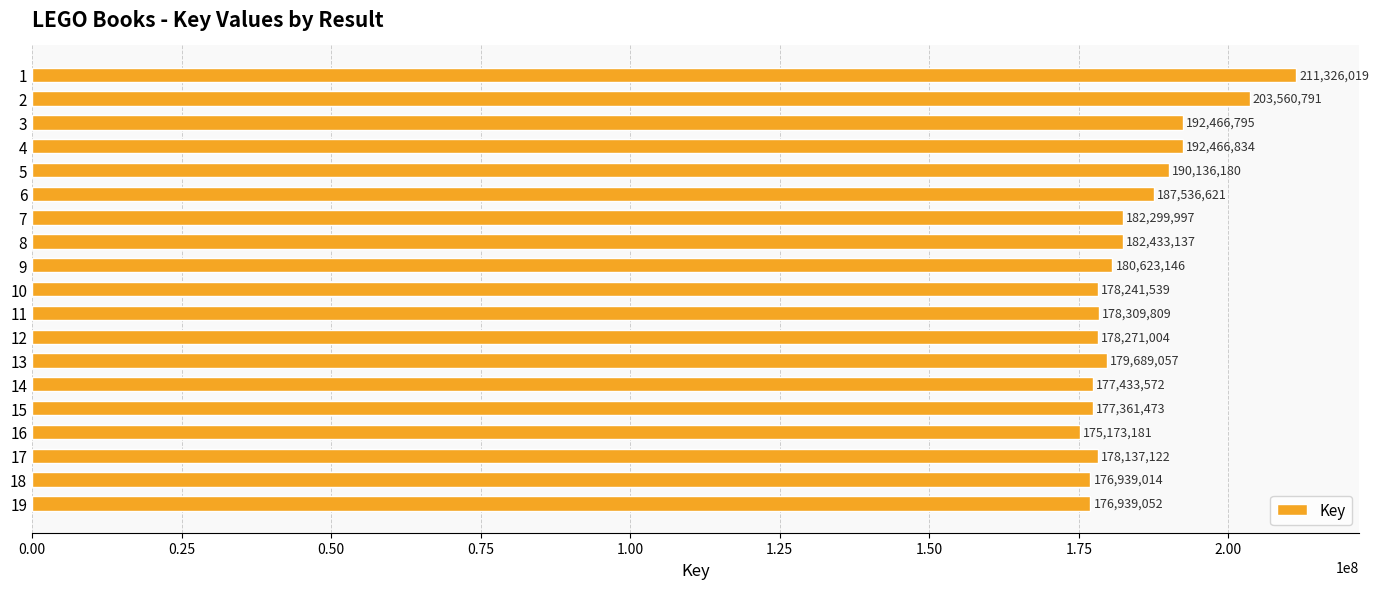

What is the change in value from 4 to 18?

-15527820